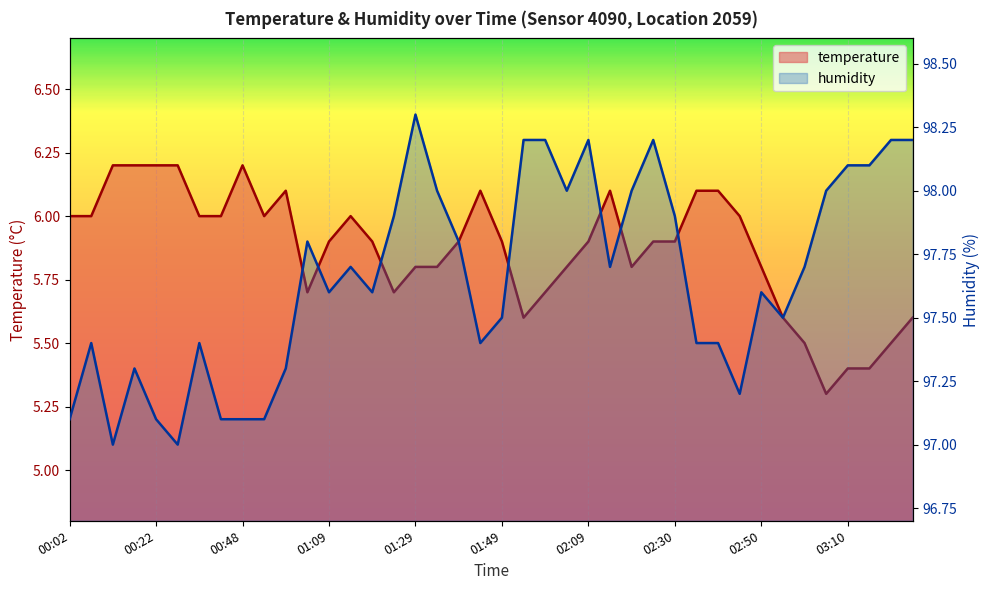

At how many categories does at least one series exceed 89?

40